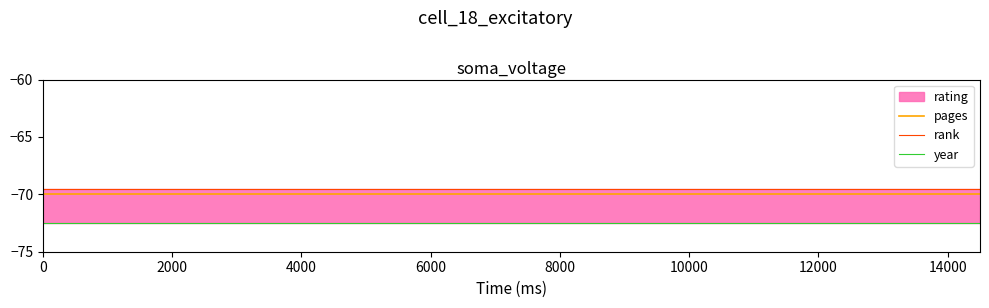

What is the spread (max minus min) of values at 0?

3.0